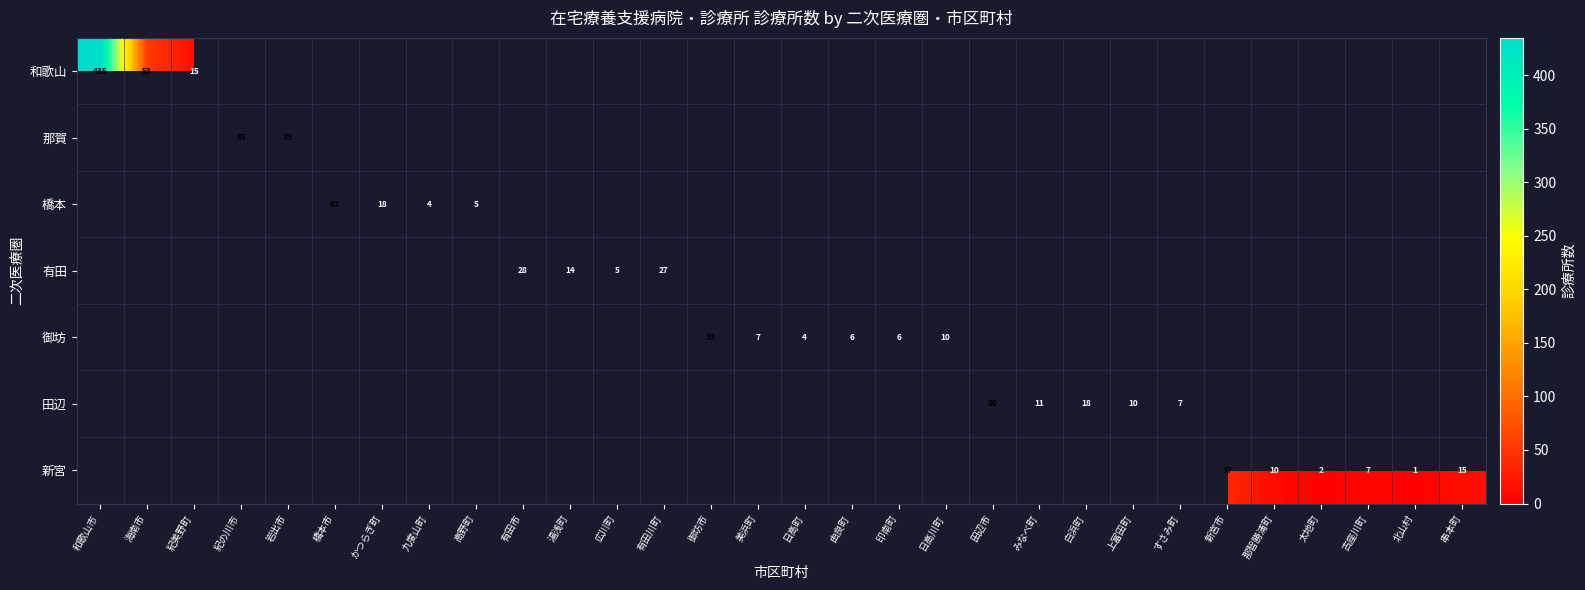

Which series has the largest range (max minus min)?

和歌山